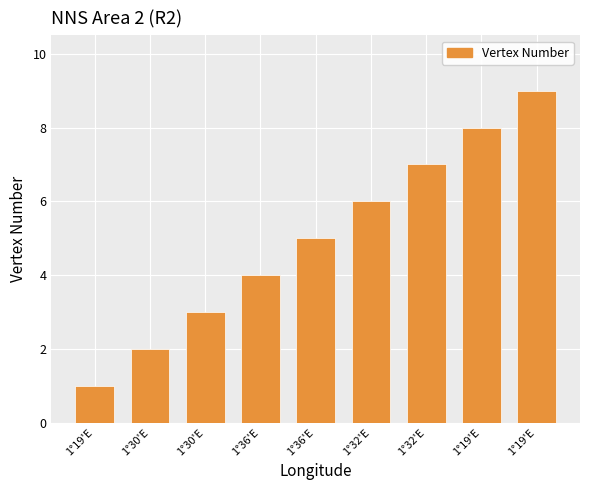

Which has a higher value, 1°30'E or 1°36'E?

1°36'E